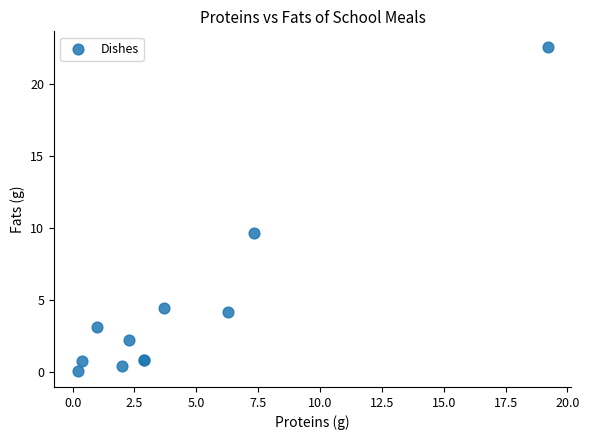

What Y value in the scatter plot is closest to 11?

9.6